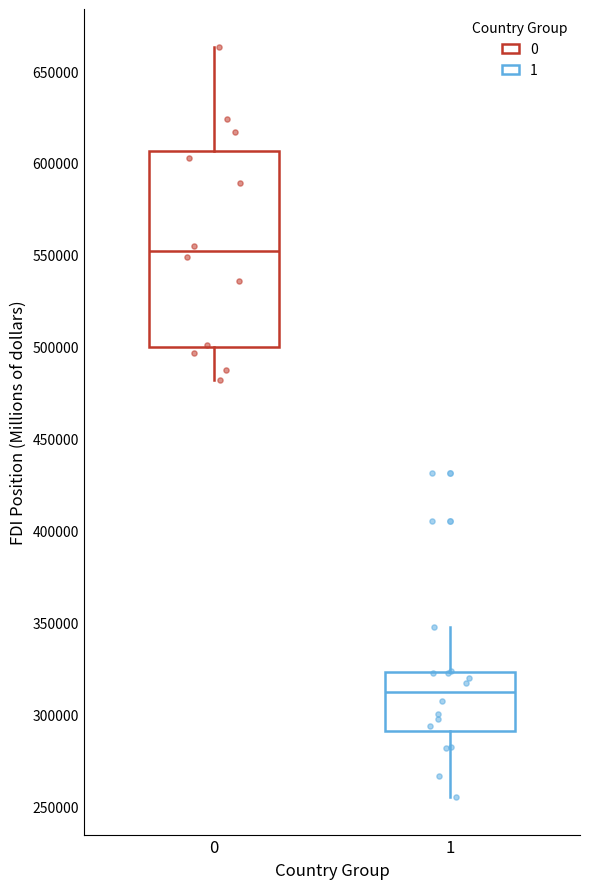

Which box's median line is the highest?

0